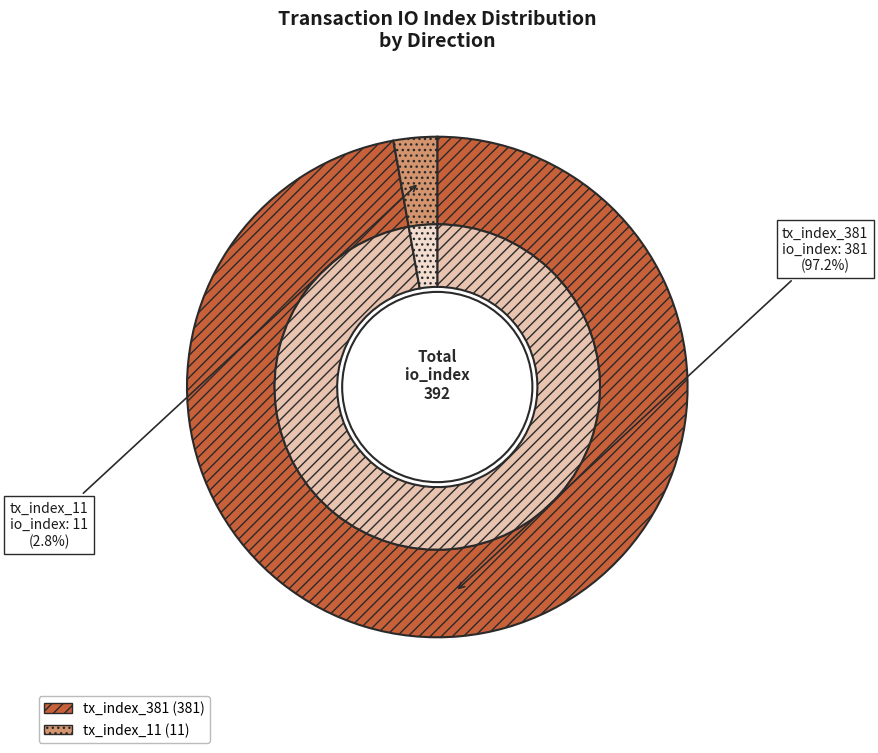

Does any single category account for the majority?

Yes